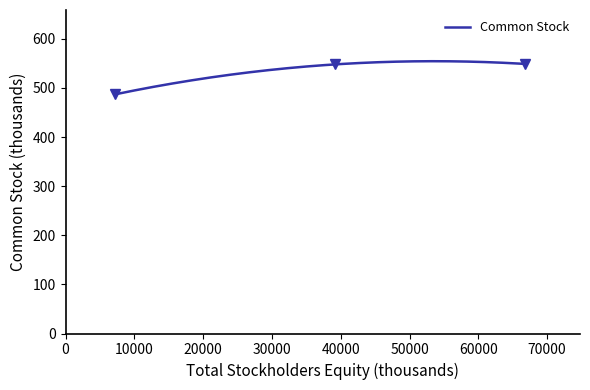

What is the minimum value for Common Stock?

487.0